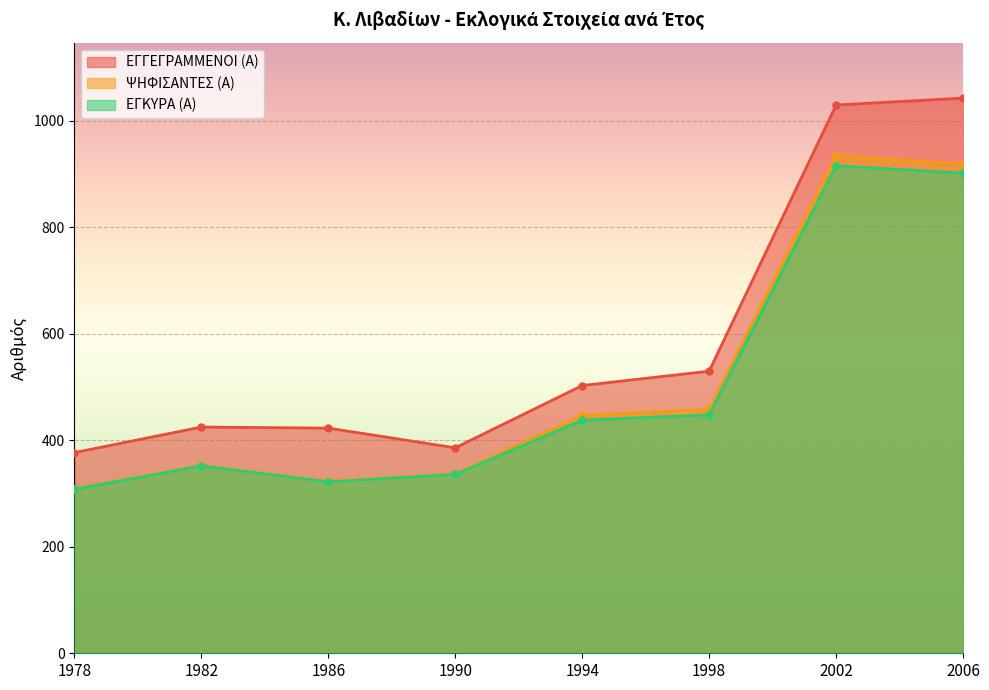

What is the sum of the ΨΗΦΙΣΑΝΤΕΣ (Α) values at 1982 and 1994?

800